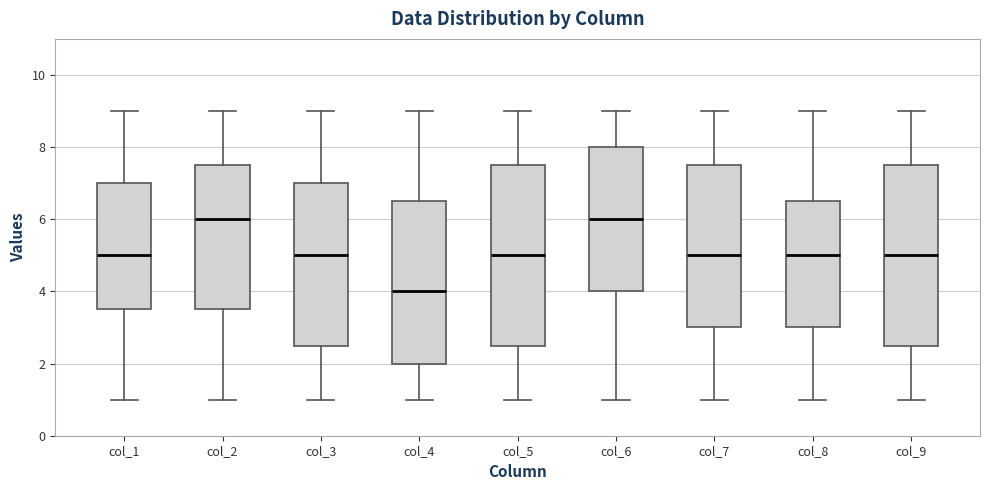

Reading left to right, transcribe this box plot: for each box, give where its median line is, the range the box spans, and where its two whiskers end, as read against the y-axis. The values are not printed on the chart, so give them approximately, as read against the axis.

col_1: median 5.0, box 3.6 to 7.0, whiskers 1.0 to 9.0
col_2: median 6.0, box 3.6 to 7.6, whiskers 1.0 to 9.0
col_3: median 5.0, box 2.6 to 7.0, whiskers 1.0 to 9.0
col_4: median 4.0, box 2.0 to 6.6, whiskers 1.0 to 9.0
col_5: median 5.0, box 2.6 to 7.6, whiskers 1.0 to 9.0
col_6: median 6.0, box 4.0 to 8.0, whiskers 1.0 to 9.0
col_7: median 5.0, box 3.0 to 7.6, whiskers 1.0 to 9.0
col_8: median 5.0, box 3.0 to 6.6, whiskers 1.0 to 9.0
col_9: median 5.0, box 2.6 to 7.6, whiskers 1.0 to 9.0